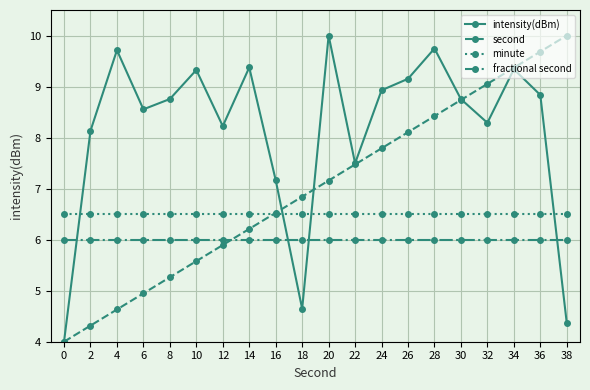

At which label does second first exceed 7?

20